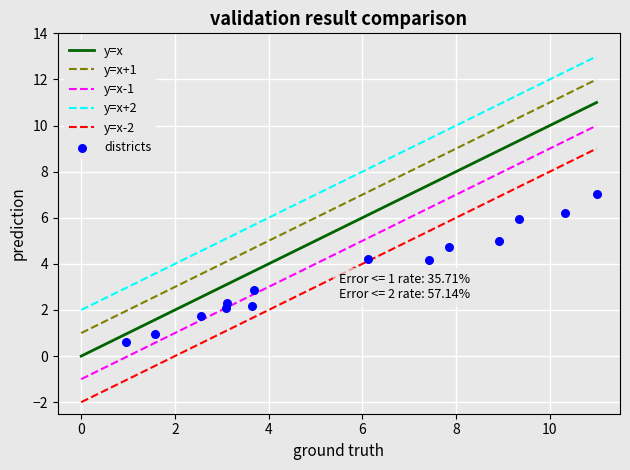

What is the range of Y values (max minus min)?

6.4